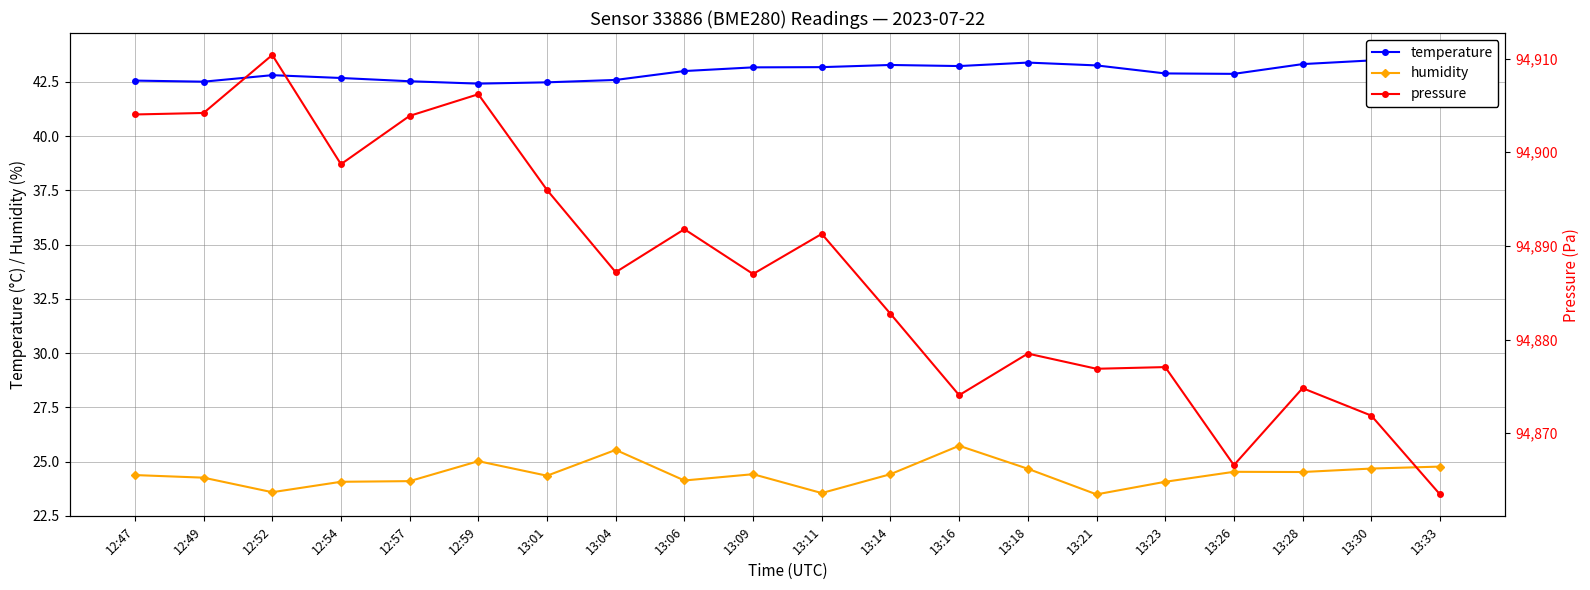

Read the pressure value at 13:21.

94876.9